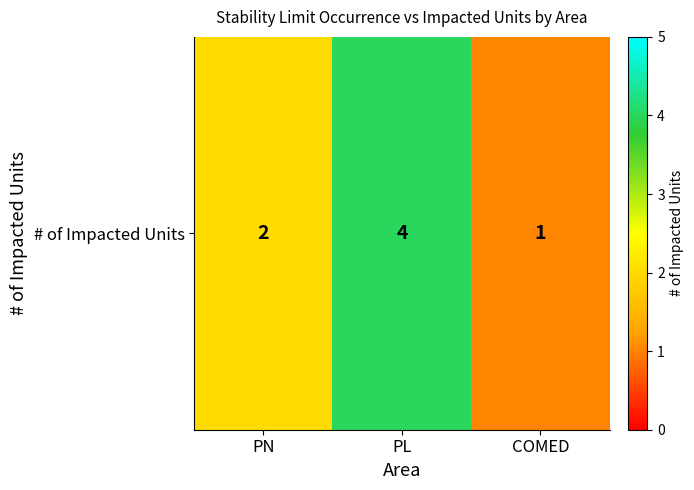

Between PN and PL, which is larger?

PL